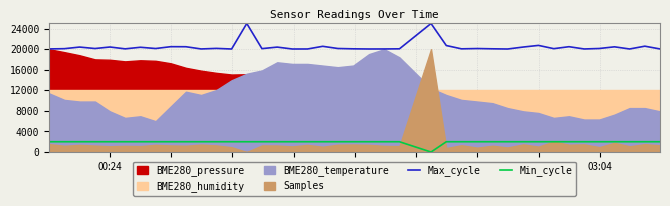

True or false: Max_cycle and Min_cycle intersect in this chart.

False